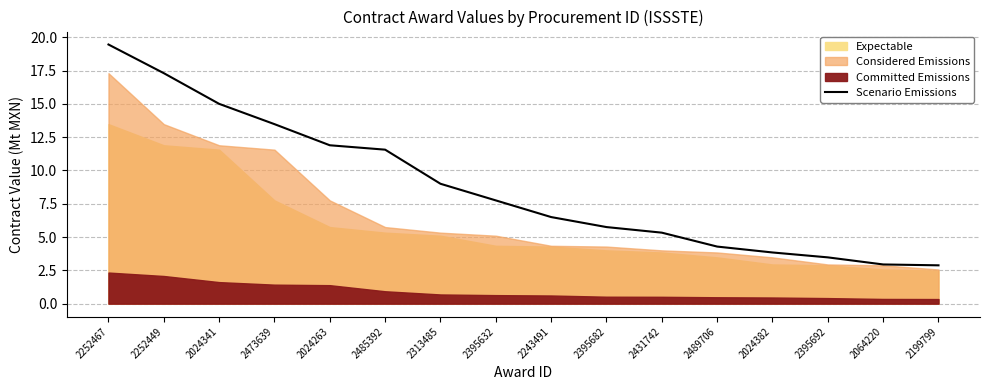

Approximately how many times larger is the value at 2395682 compared to 2024263?

0.5